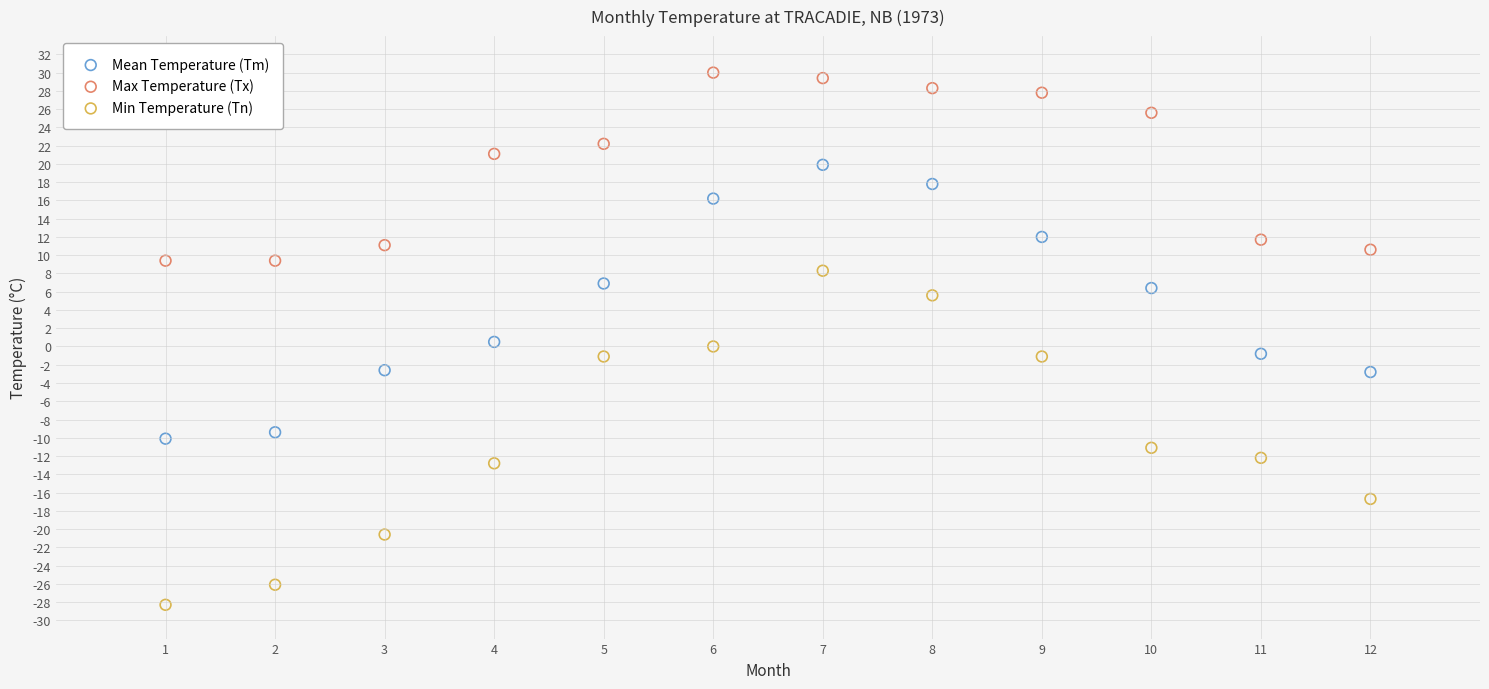

In the Mean Temperature (Tm) series, what Y value is closest to 4?

6.4